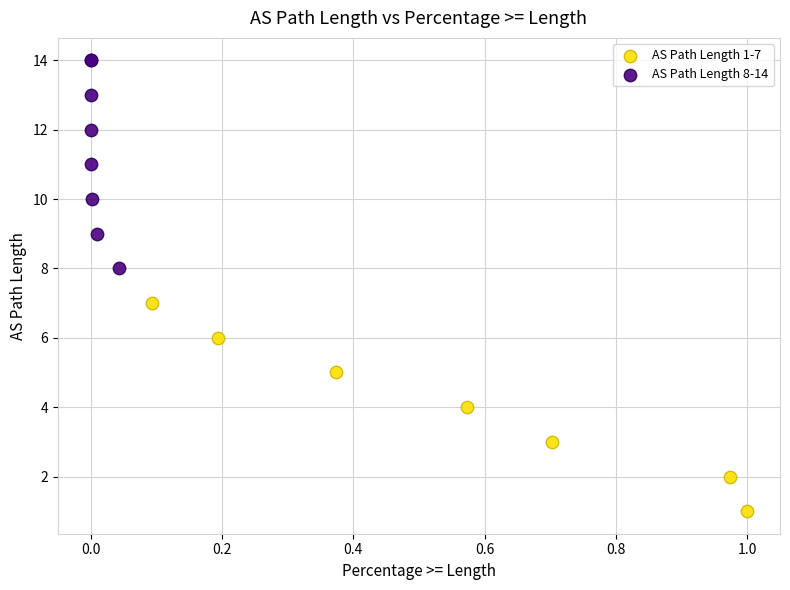

Which series contains the lowest Y value?

AS Path Length 1-7